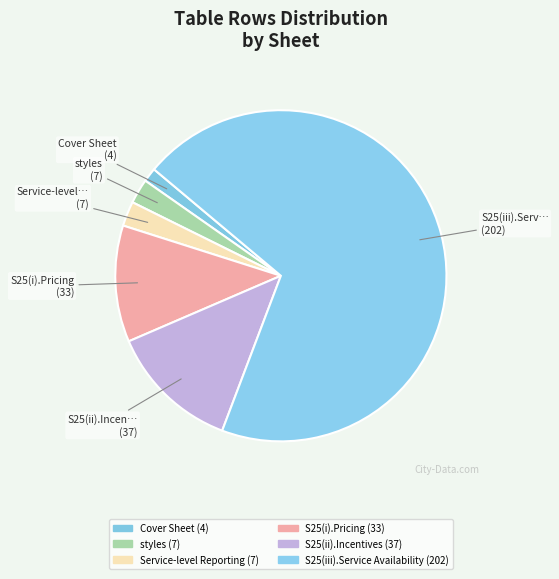

What is the ratio of the value at styles to the value at S25(i).Pricing?

0.2